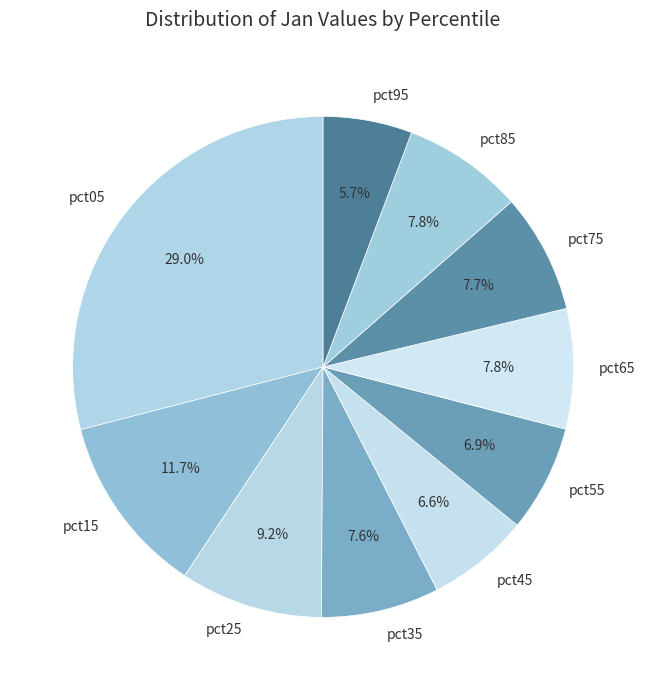

To the nearest percent, what is the difference between the largest and smallest slice percentages?

23%